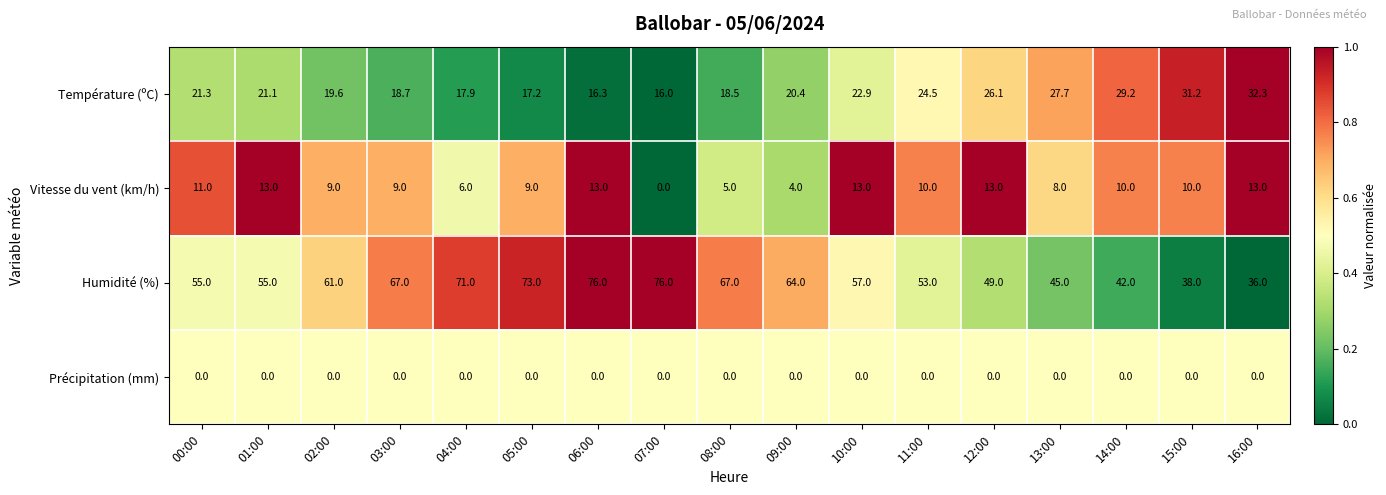

What is the difference between the second highest and second lowest values in the Température (ºC) series?

14.9